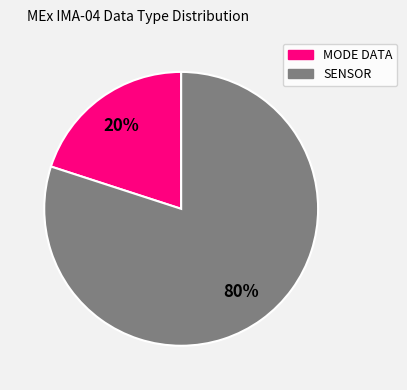

Is there any slice that represents more than half of the pie?

Yes